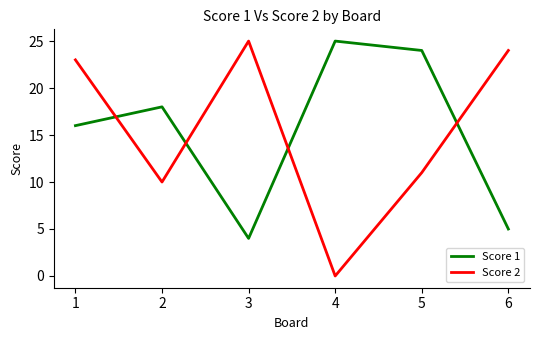

Reading left to right, extract all data points from this chart.

Score 1: 16	18	4	25	24	5
Score 2: 23	10	25	0	11	24